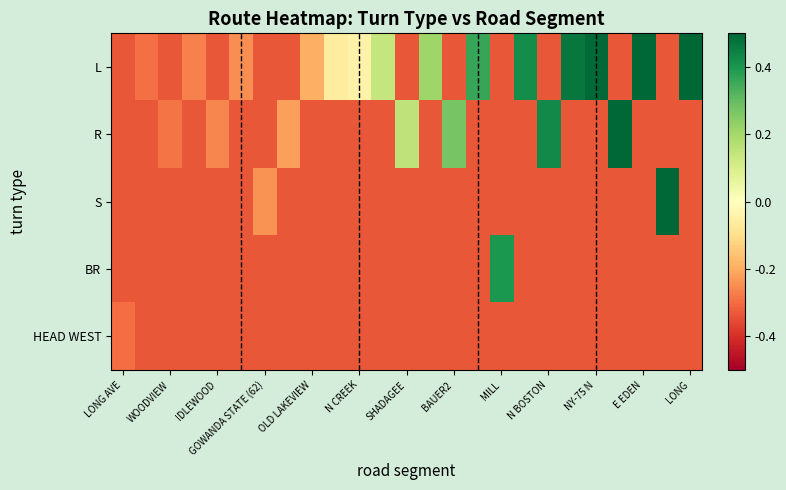

Reading left to right, list all the values displayed in this chart.

L: -0.3	-0.3	-0.3	-0.3	-0.3	-0.2	-0.3	-0.3	-0.2	-0.1	-0.0	0.1	-0.3	0.2	-0.3	0.4	-0.3	0.4	-0.3	0.5	0.5	-0.3	0.6	-0.3	0.7
R: -0.3	-0.3	-0.3	-0.3	-0.3	-0.3	-0.3	-0.2	-0.3	-0.3	-0.3	-0.3	0.2	-0.3	0.3	-0.3	-0.3	-0.3	0.4	-0.3	-0.3	0.5	-0.3	-0.3	-0.3
S: -0.3	-0.3	-0.3	-0.3	-0.3	-0.3	-0.2	-0.3	-0.3	-0.3	-0.3	-0.3	-0.3	-0.3	-0.3	-0.3	-0.3	-0.3	-0.3	-0.3	-0.3	-0.3	-0.3	0.7	-0.3
BR: -0.3	-0.3	-0.3	-0.3	-0.3	-0.3	-0.3	-0.3	-0.3	-0.3	-0.3	-0.3	-0.3	-0.3	-0.3	-0.3	0.4	-0.3	-0.3	-0.3	-0.3	-0.3	-0.3	-0.3	-0.3
HEAD WEST: -0.3	-0.3	-0.3	-0.3	-0.3	-0.3	-0.3	-0.3	-0.3	-0.3	-0.3	-0.3	-0.3	-0.3	-0.3	-0.3	-0.3	-0.3	-0.3	-0.3	-0.3	-0.3	-0.3	-0.3	-0.3